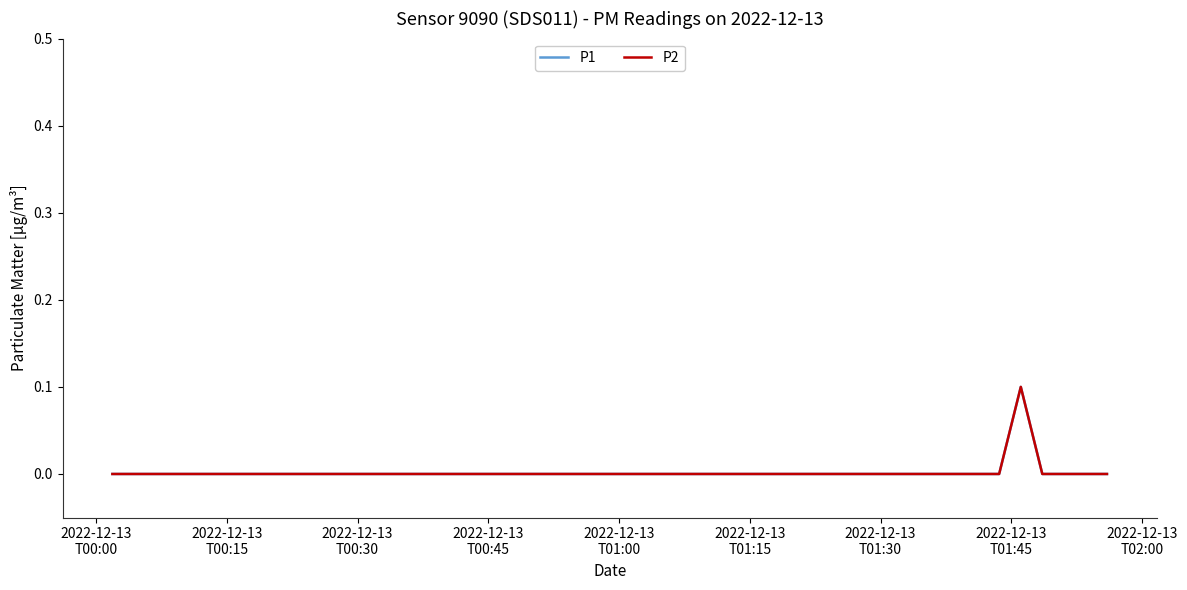

True or false: P2 and P1 cross at least once.

False